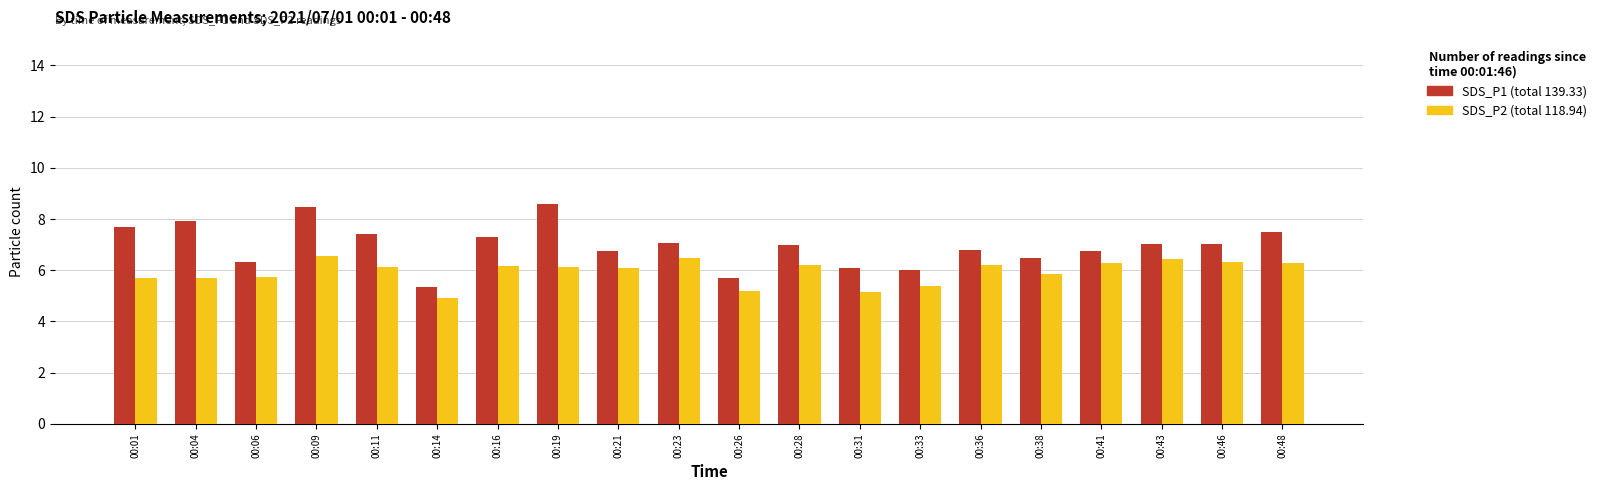

Are the bars horizontal?

No